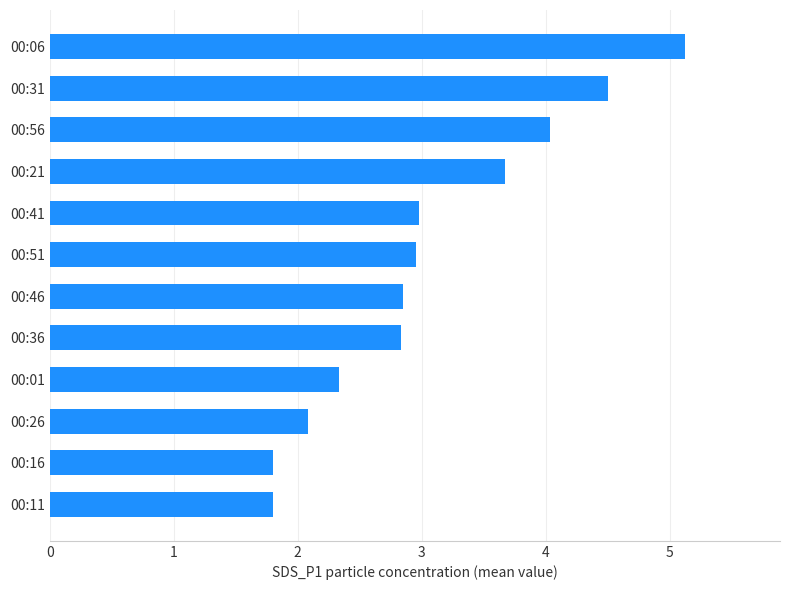

What is the change in value from 00:36 to 00:56?

+1.2